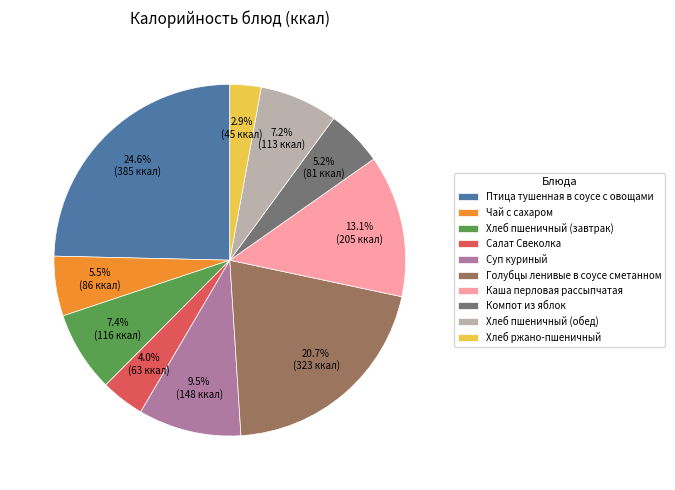

To the nearest percent, what is the difference between the Хлеб пшеничный (завтрак) and Птица тушенная в соусе с овощами slice percentages?

17%